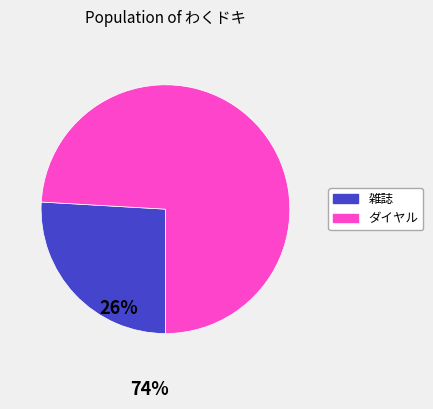

Is there a majority slice in this chart?

Yes